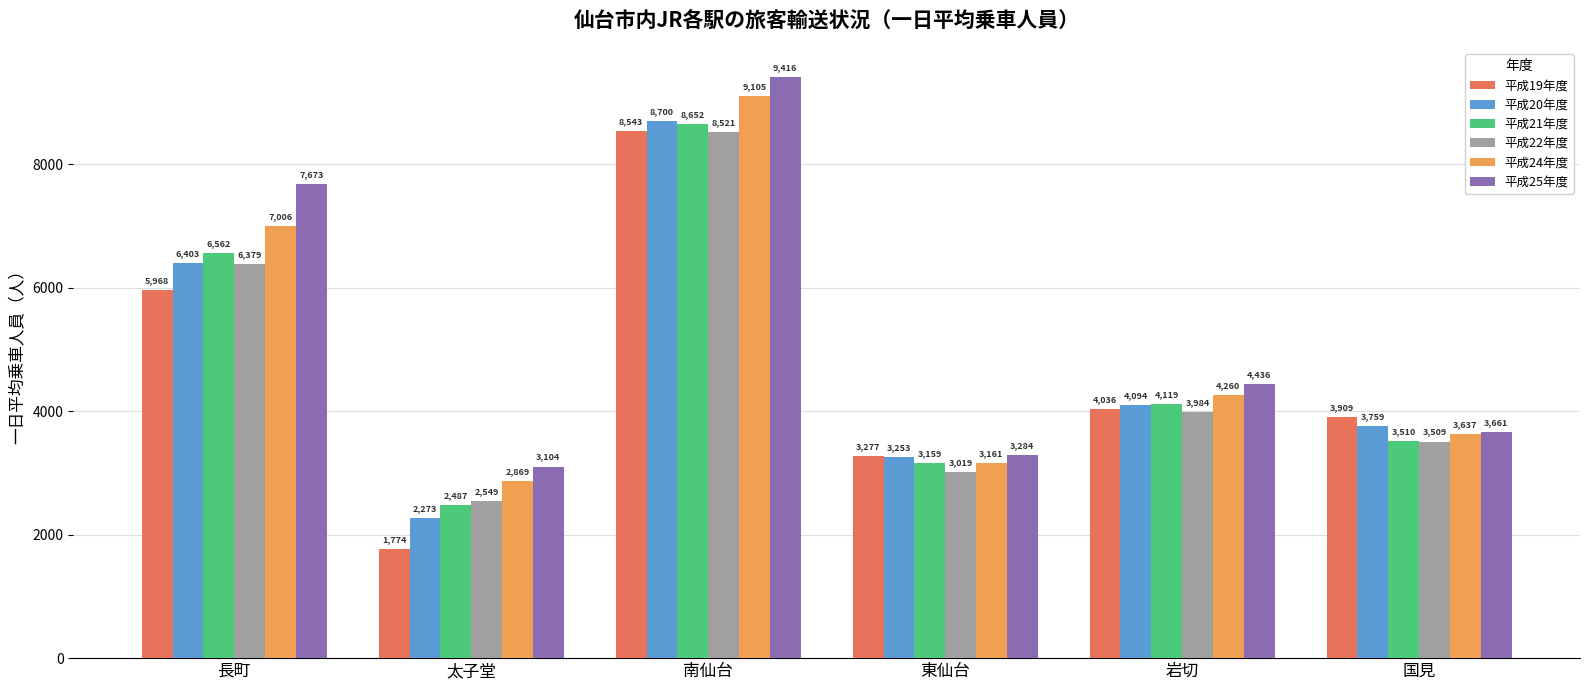

Where does the 平成19年度 series first go above 4036?

長町